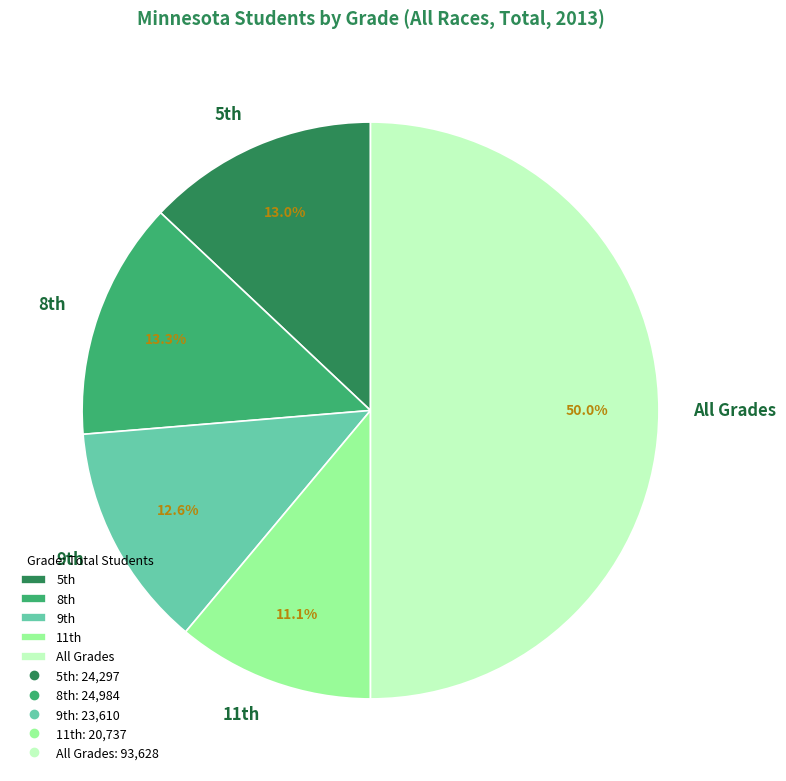

Which slice is the largest?

All Grades